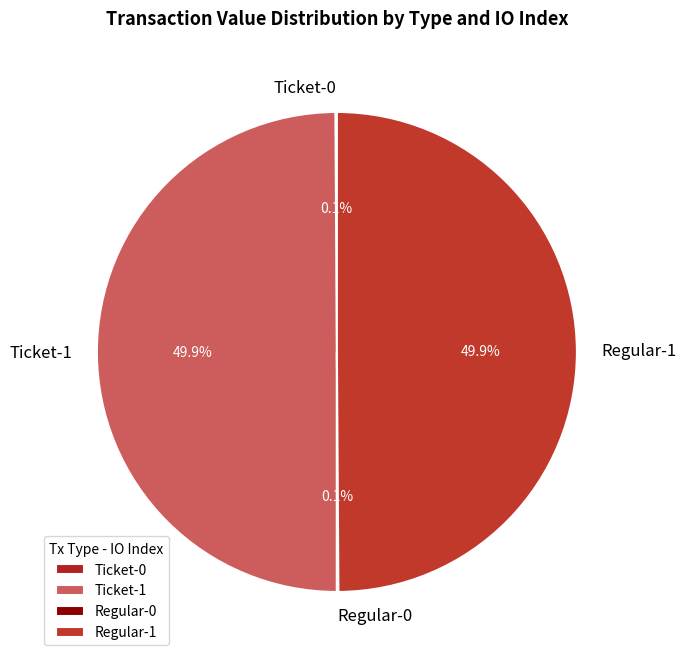

What is the total percentage of Regular-1 and Ticket-1?

99.8%